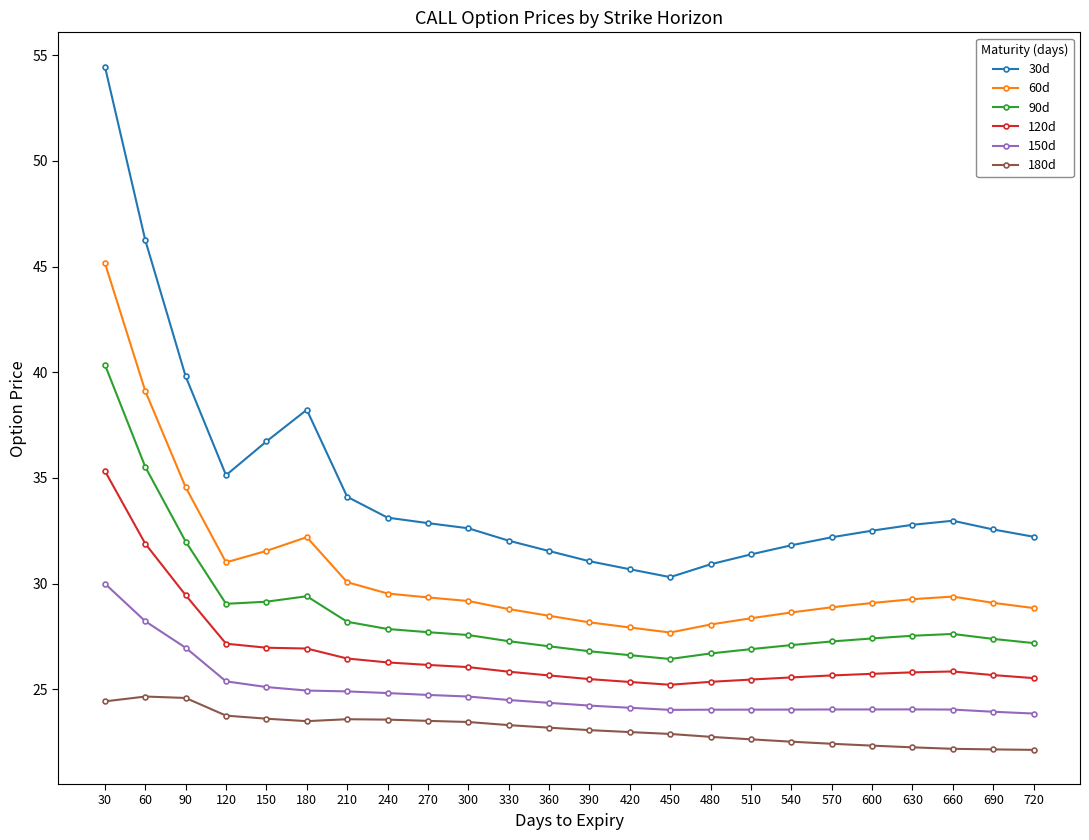

What are all the series names shown in the legend?

30d, 60d, 90d, 120d, 150d, 180d